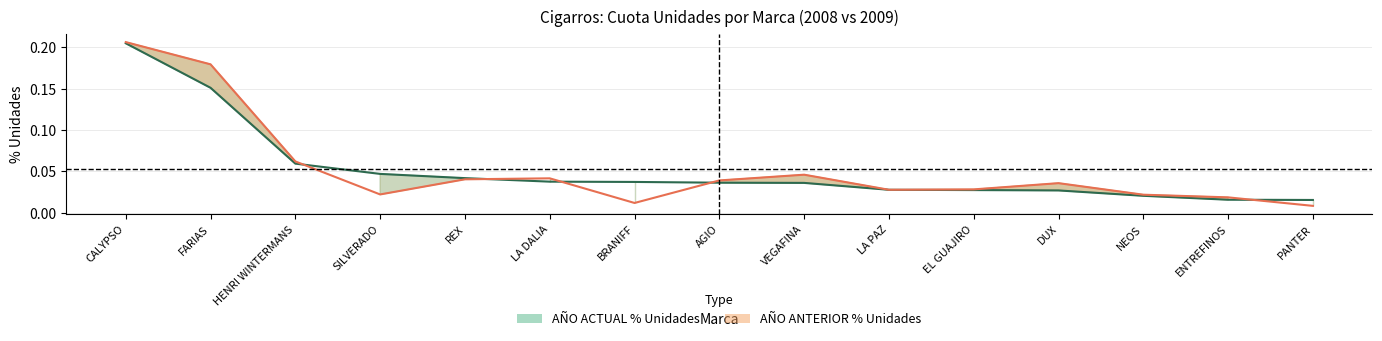

True or false: AÑO ACTUAL % Unidades has more than 2 interior local peaks.

False